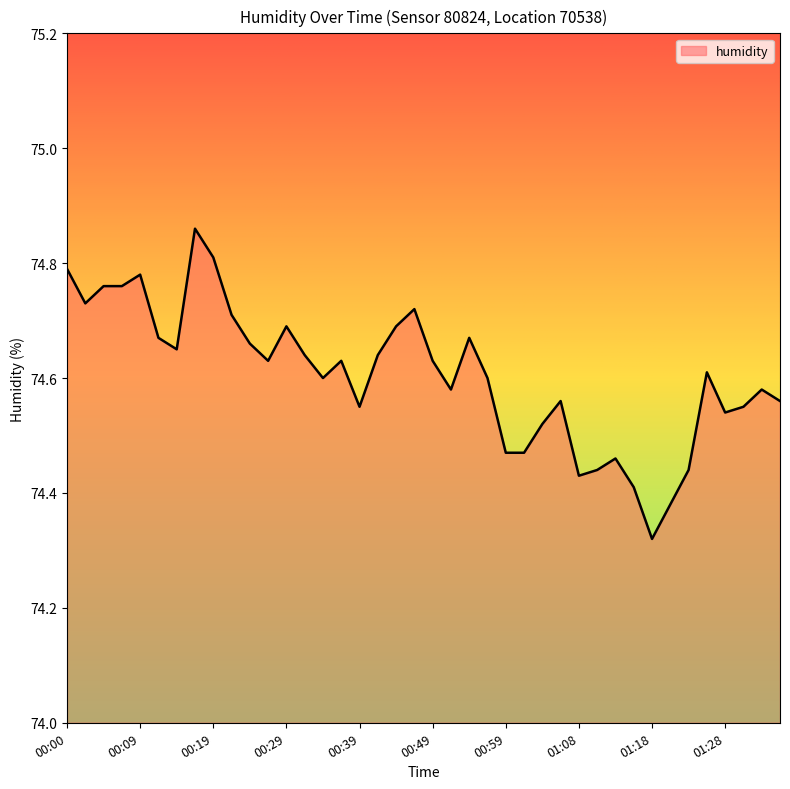

What is the difference between the maximum and minimum values?

0.5